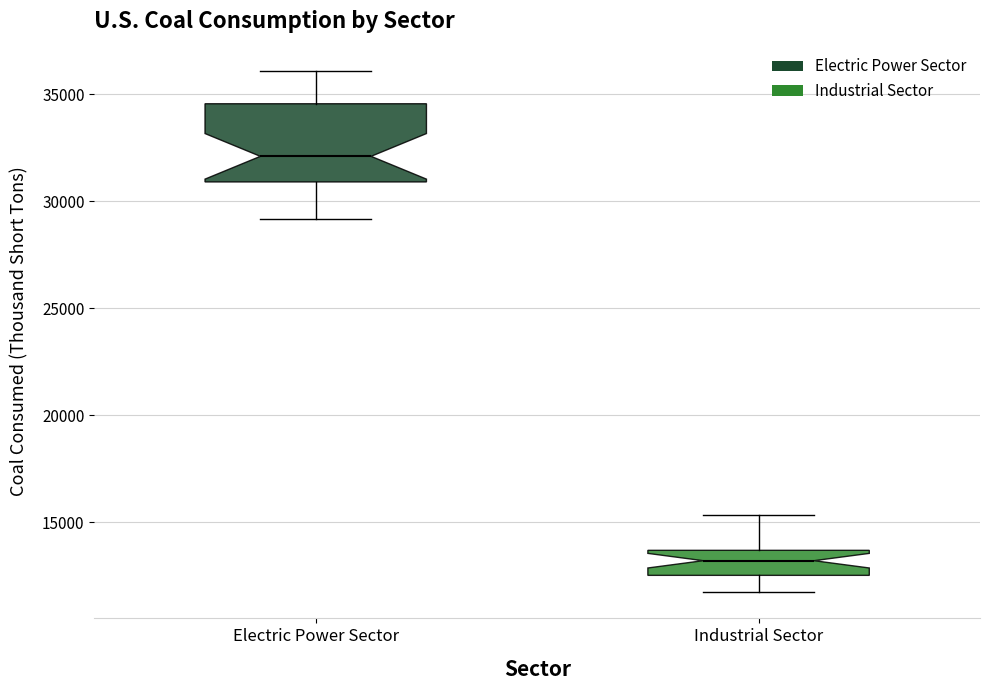

Where is the lower edge of the box for Industrial Sector on the y-axis? The values are not printed on the chart, so give them approximately, as read against the axis.

12500